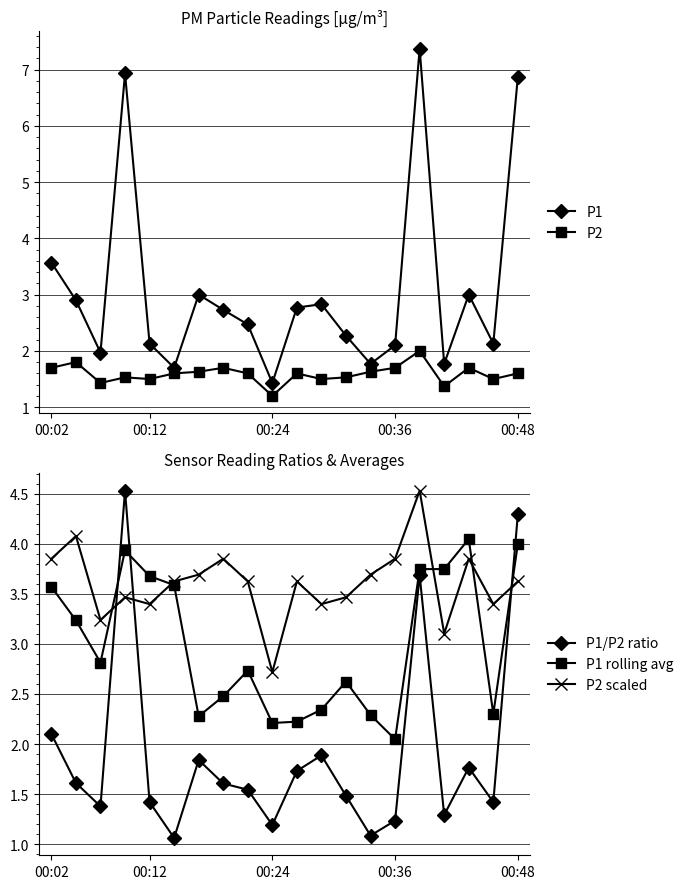

How many intersections are there between P2 scaled and P1?

5